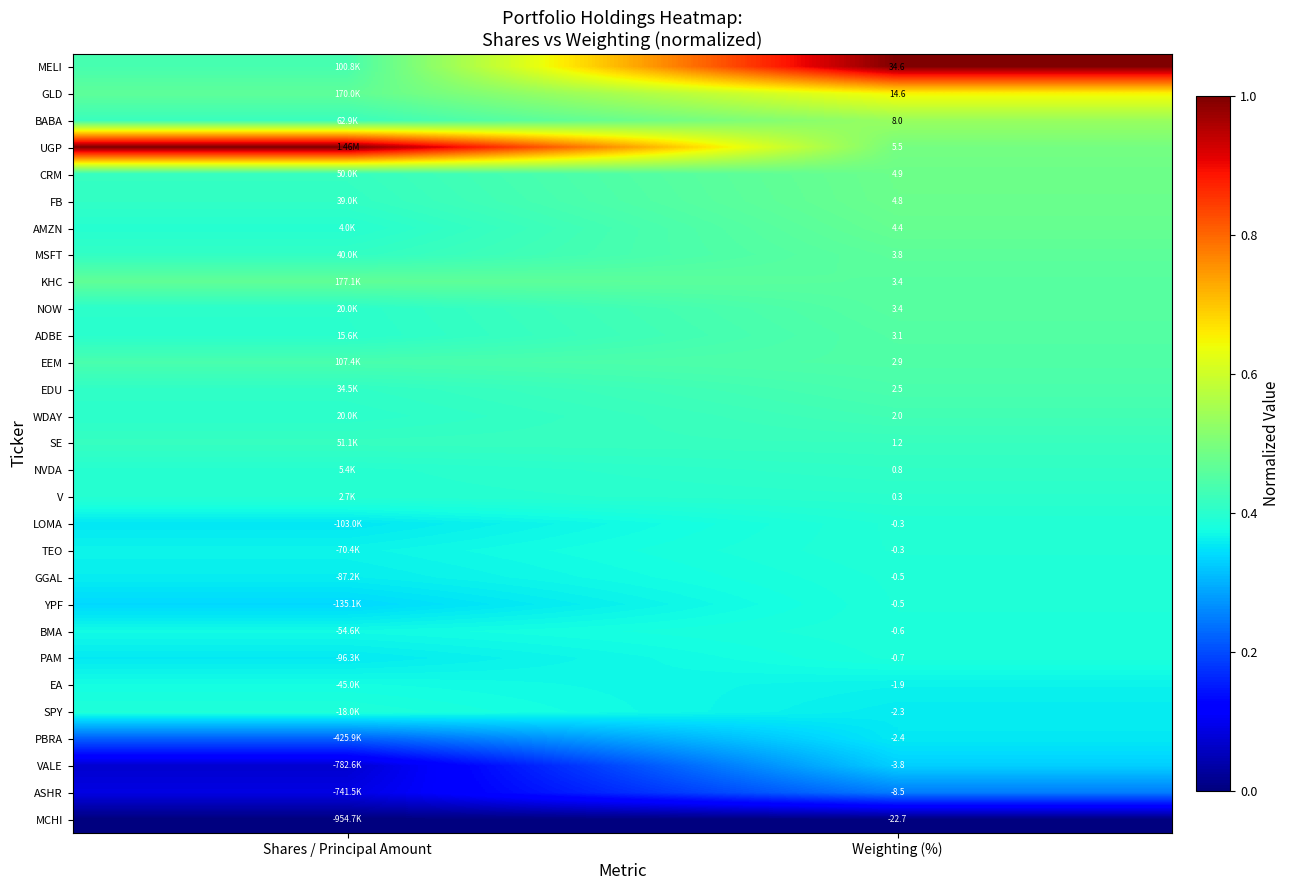

Is the value of GGAL at Weighting (%) greater than the value of EEM at Weighting (%)?

No